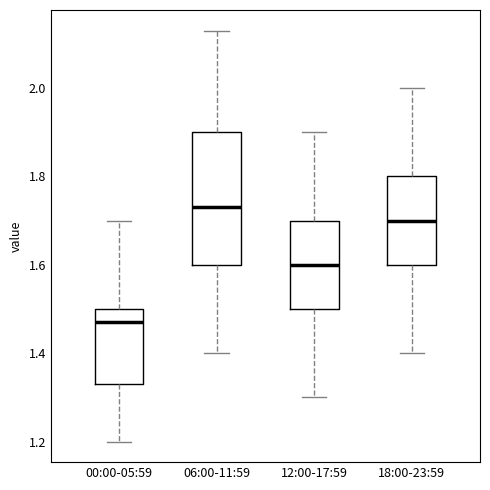

Reading left to right, read every box against the y-axis: the position of its median line, the range the box covers, and the ends of its whiskers. The values are not printed on the chart, so give them approximately, as read against the axis.

00:00-05:59: median 1.48, box 1.34 to 1.50, whiskers 1.20 to 1.70
06:00-11:59: median 1.74, box 1.60 to 1.90, whiskers 1.40 to 2.14
12:00-17:59: median 1.60, box 1.50 to 1.70, whiskers 1.30 to 1.90
18:00-23:59: median 1.70, box 1.60 to 1.80, whiskers 1.40 to 2.00